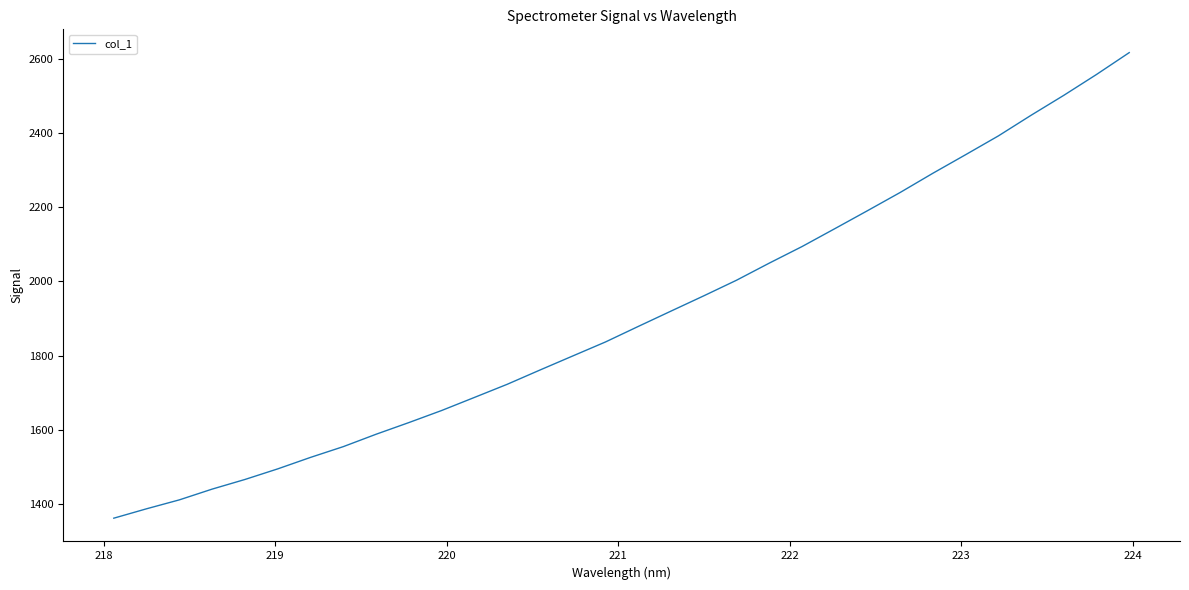

Does the chart display data point markers on the line(s)?

No